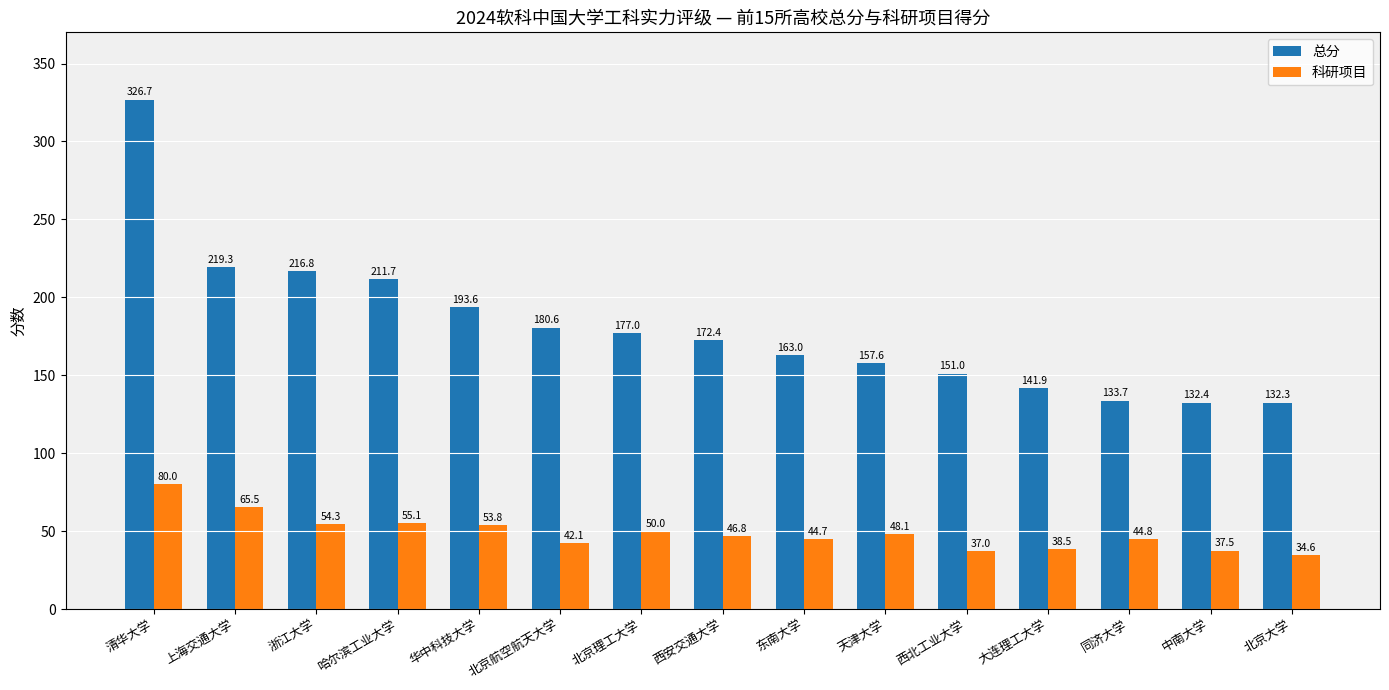

What is the total value across all series at 东南大学?

207.7